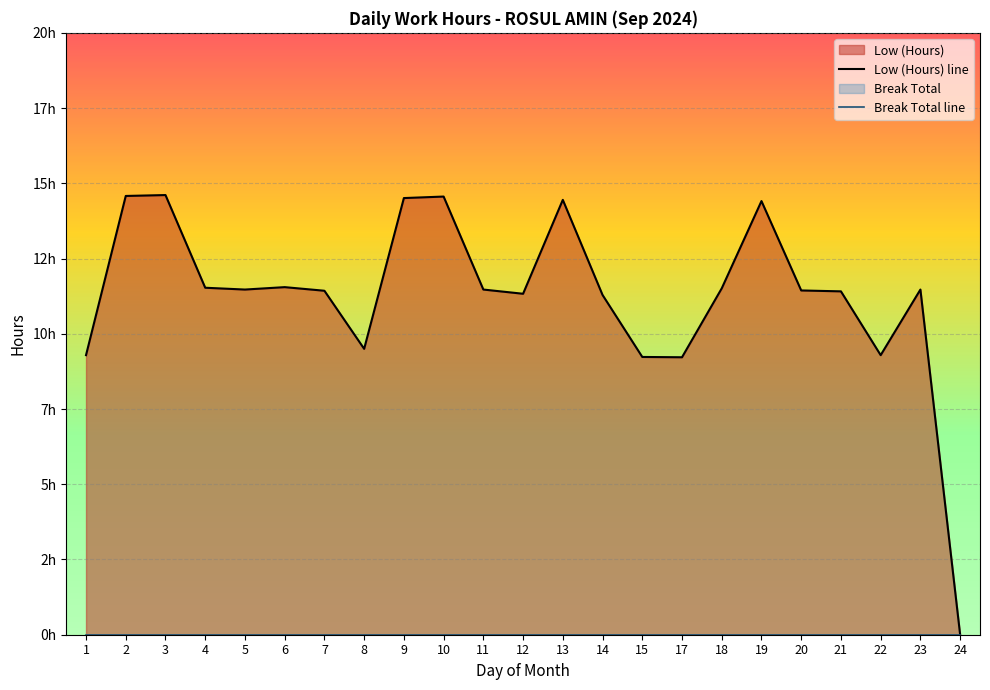

Which series has the largest range (max minus min)?

Low (Hours) line